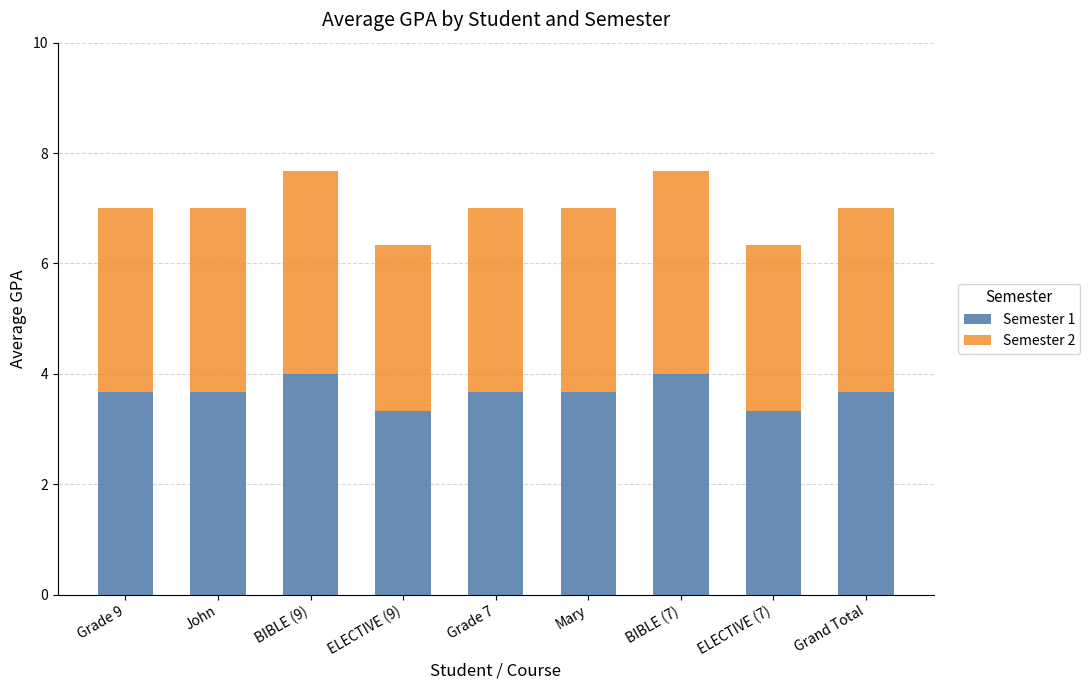

Are the bars horizontal?

No